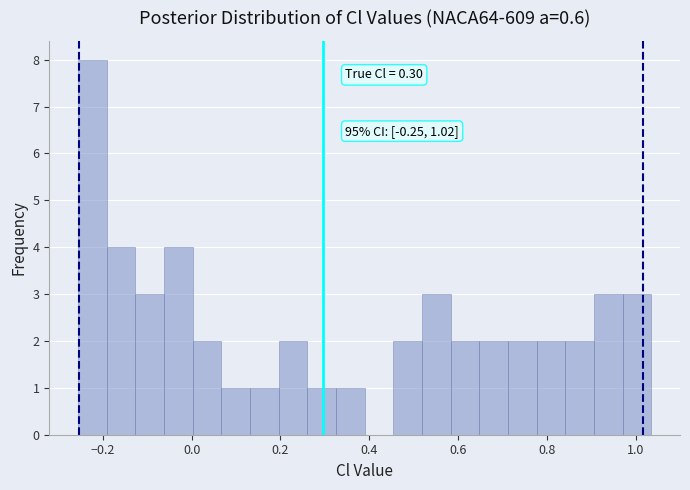

Read against the x-axis, roughly where is the centre of the tallest bar?

-0.22